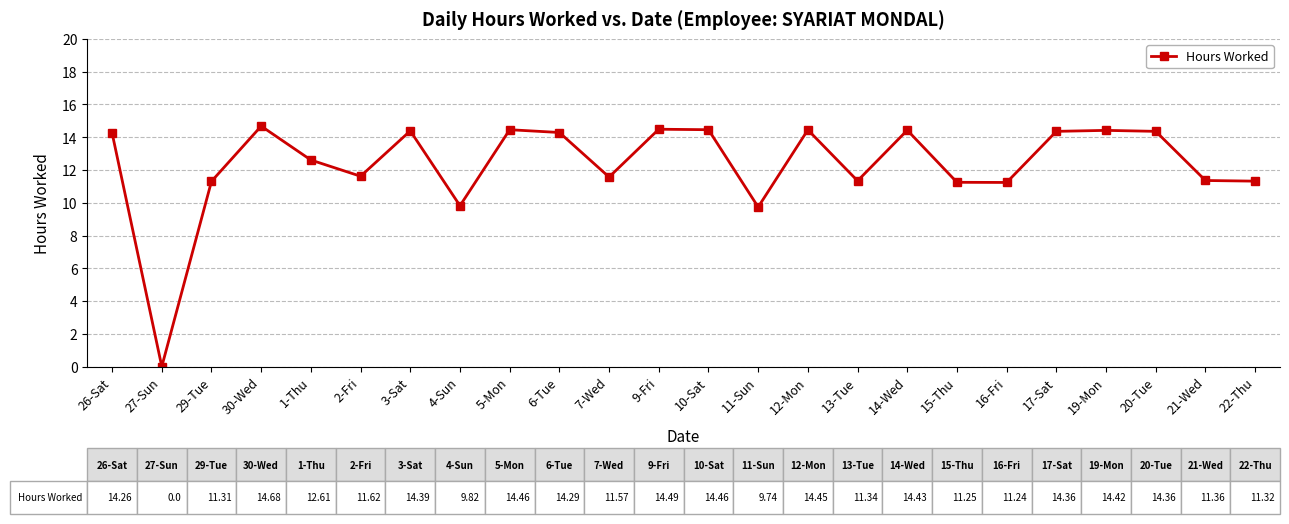

Where is the first local minimum?

27-Sun